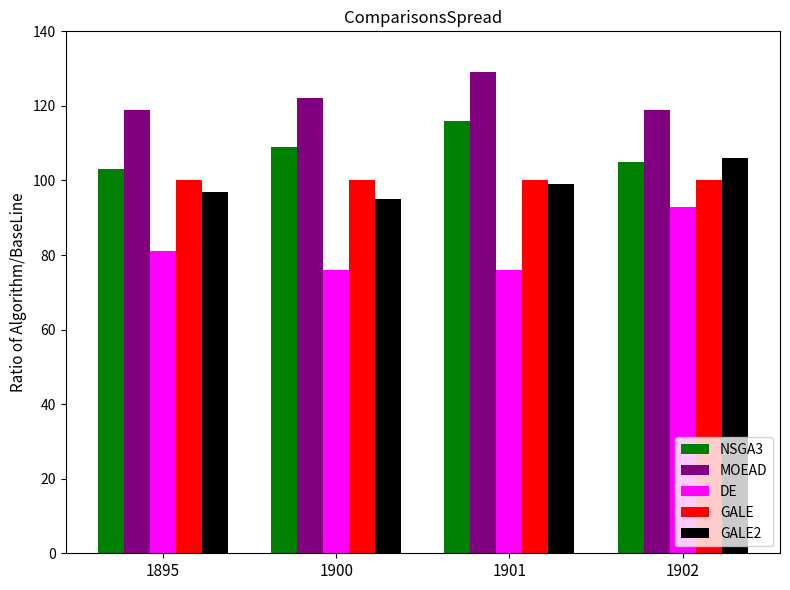

What is the average value of the GALE series?

100